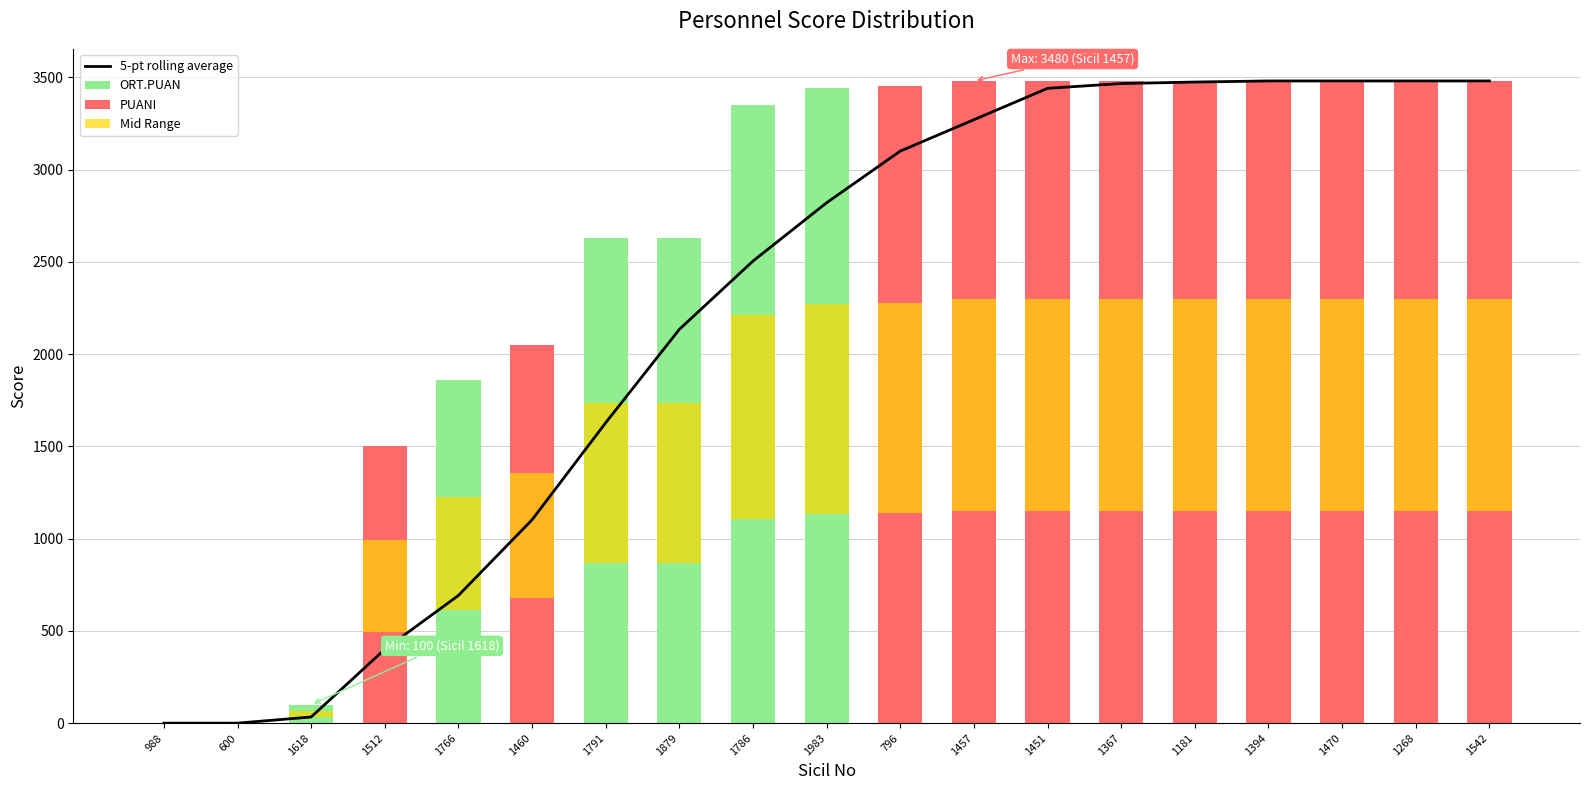

Between 1618 and 796, which is larger?

796